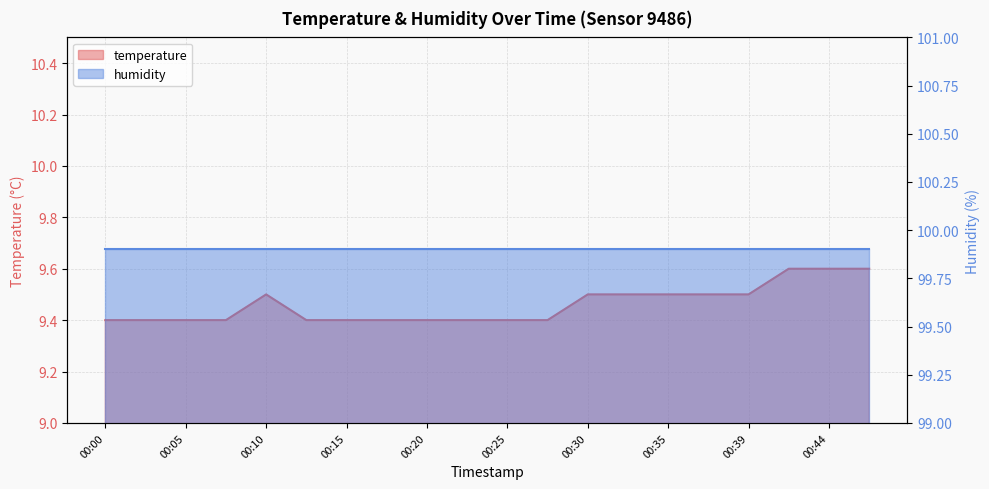

What is the change in value from 00:05 to 00:39?

+0.1